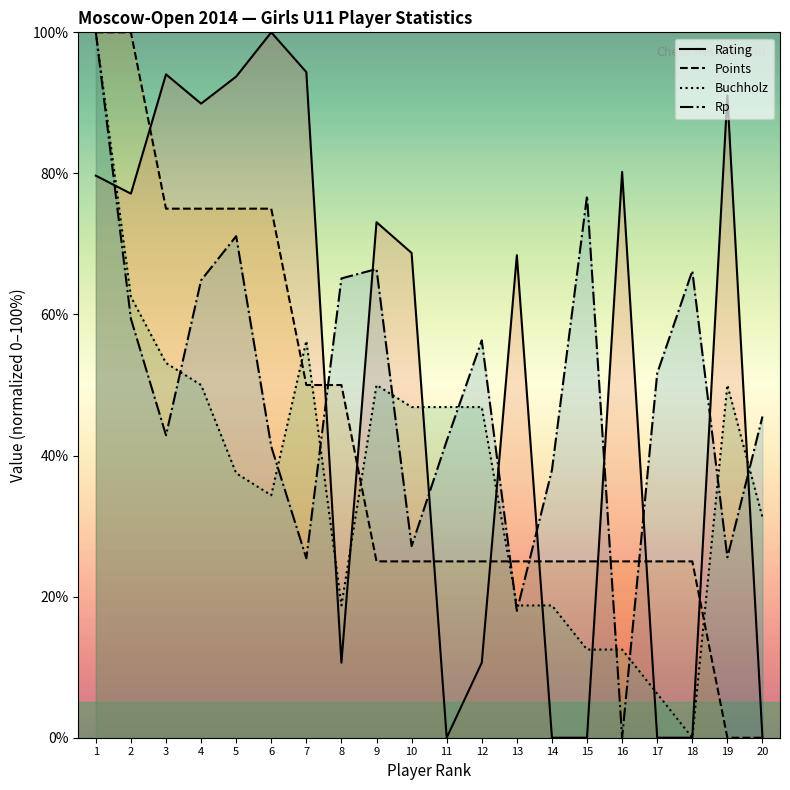

List the series in order of their peak value, lowest first.

Rating, Points, Buchholz, Rp